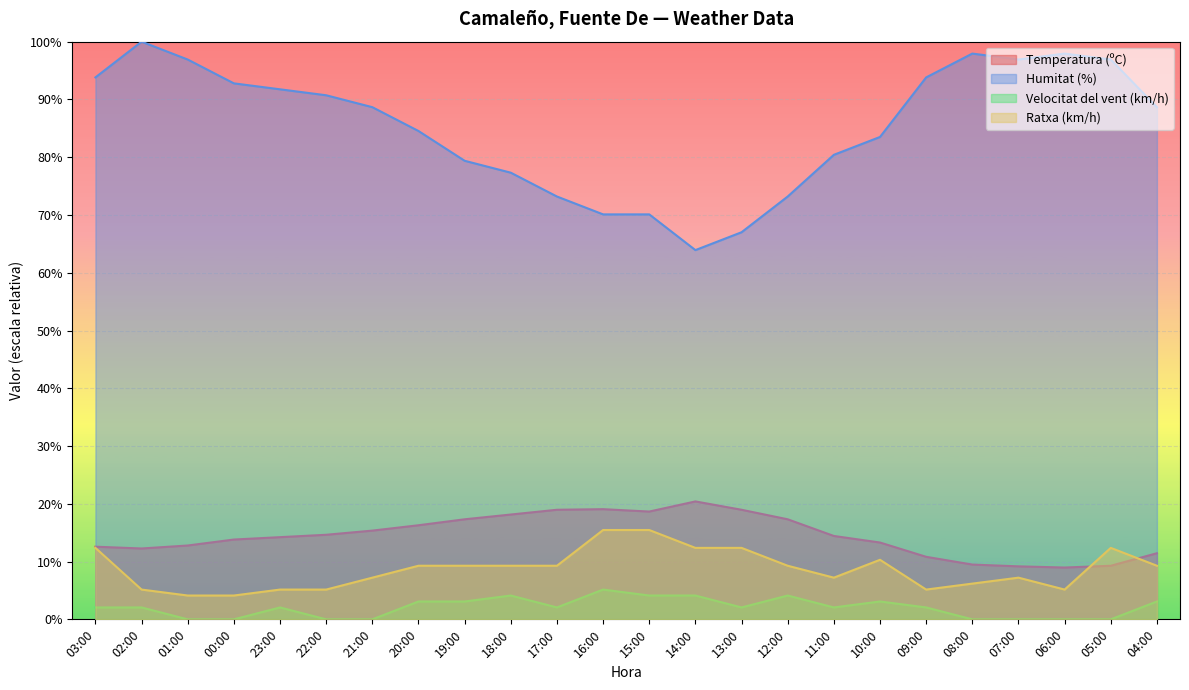

What position from the right is 07:00?

4